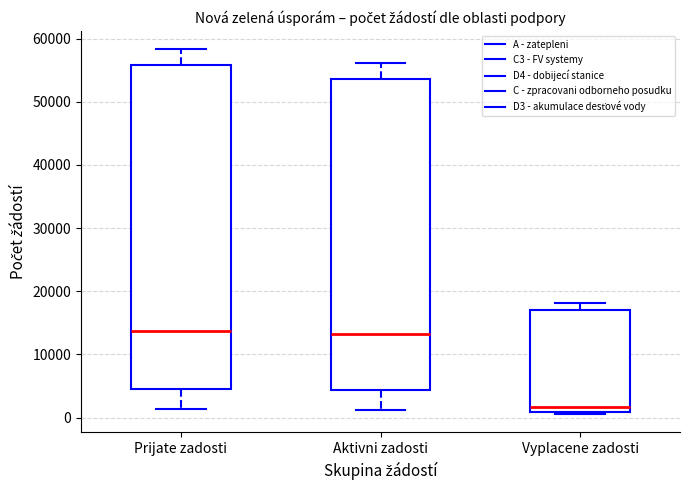

Which box's median line is the lowest?

Vyplacene zadosti